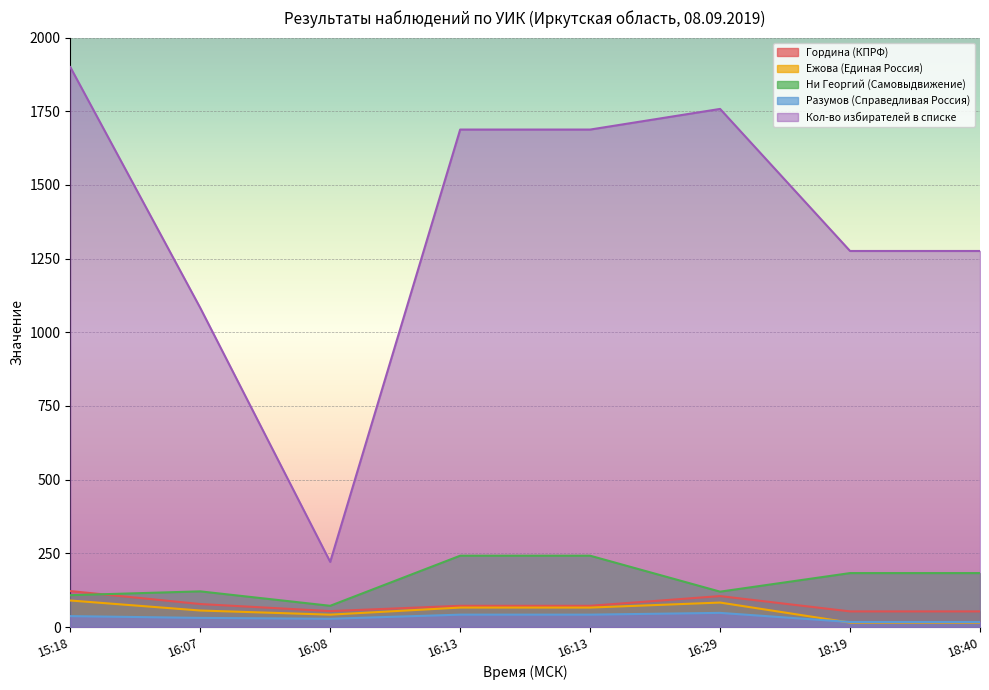

What is the label of the 4th point from the left?

16:13